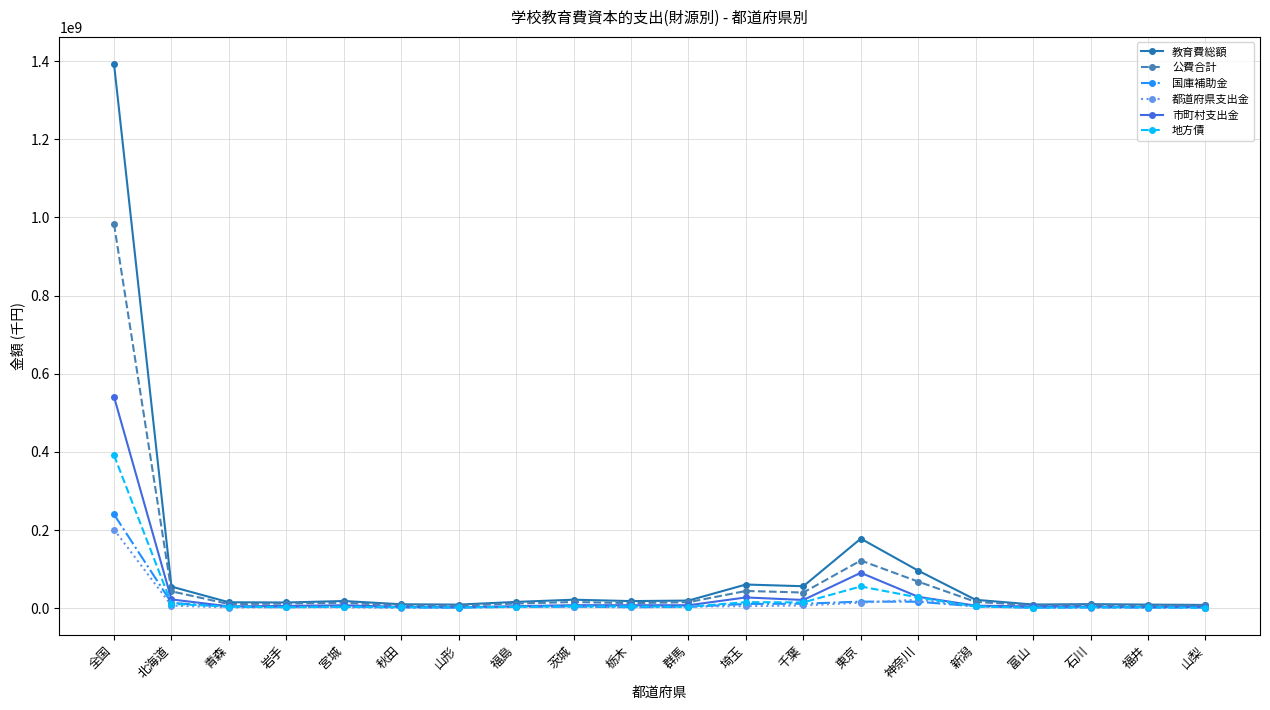

What is the label of the 8th point from the right?

千葉